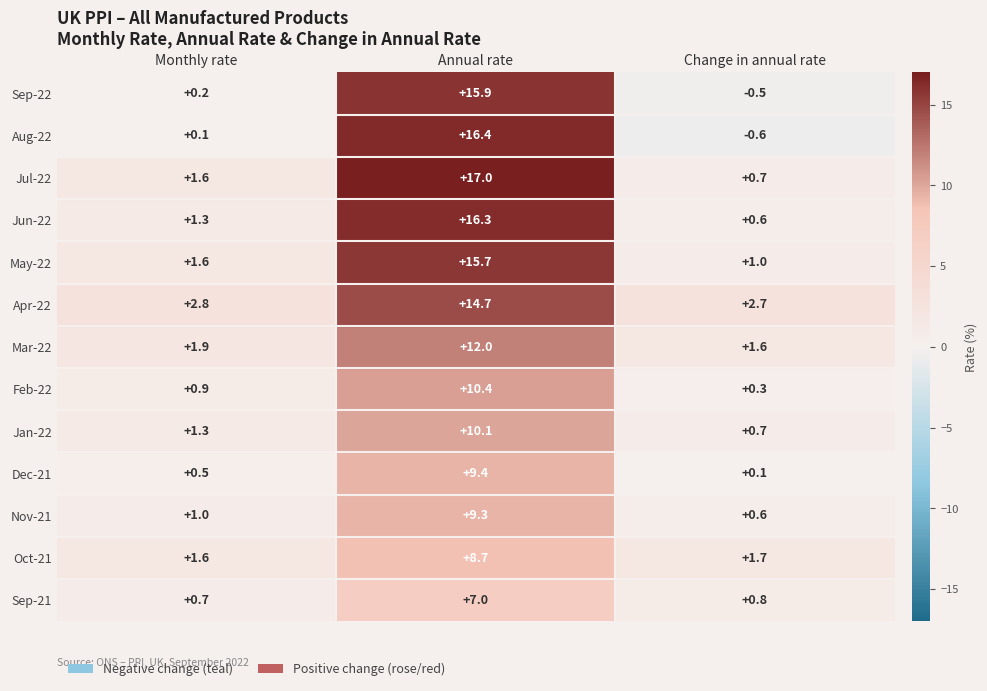

How many data points in Sep-22 are less than 0?

1